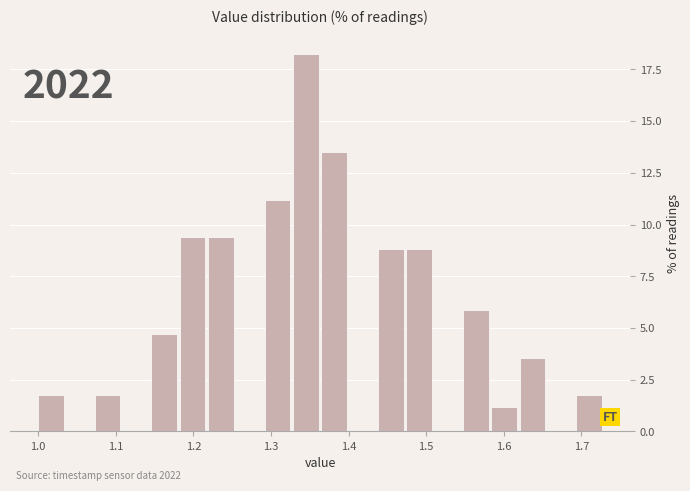

Read against the x-axis, roughly where is the centre of the tallest bar?

1.34